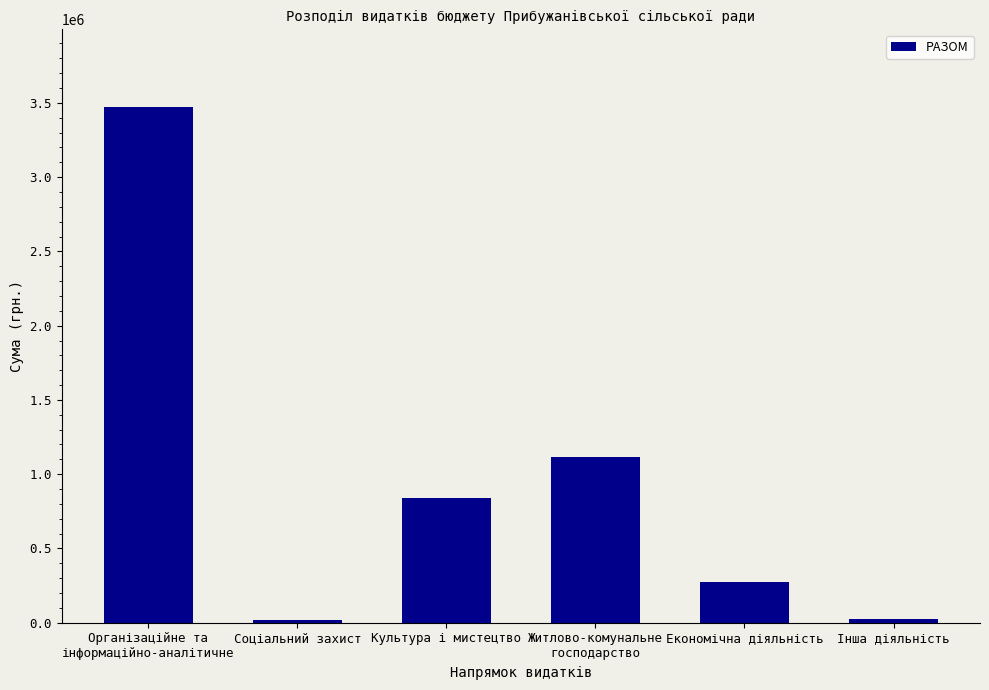

Read the value at Інша діяльність, to the nearest 50.

22200